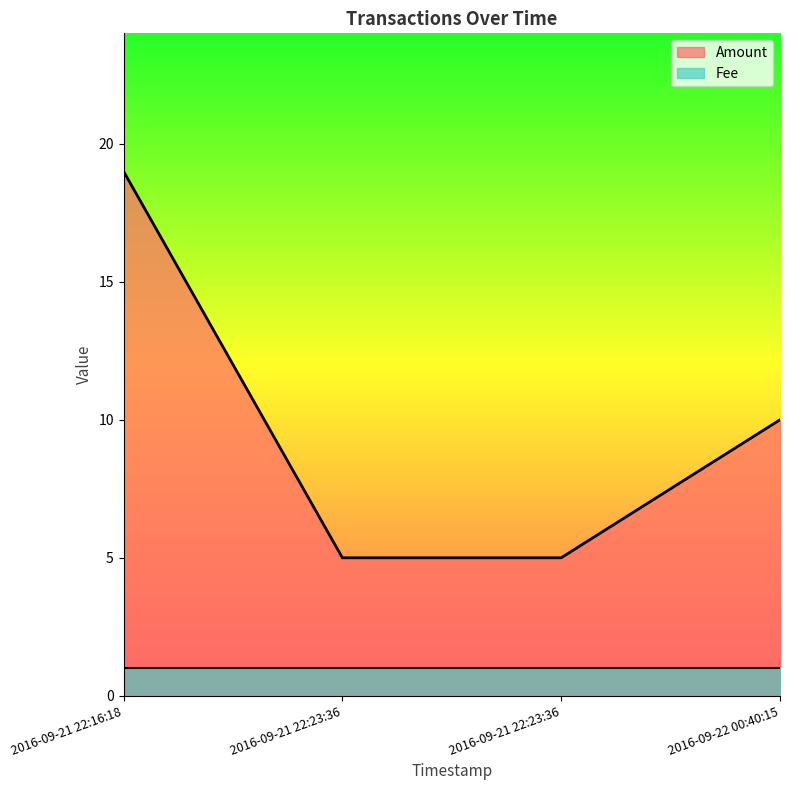

What is the maximum value shown in the chart?

19